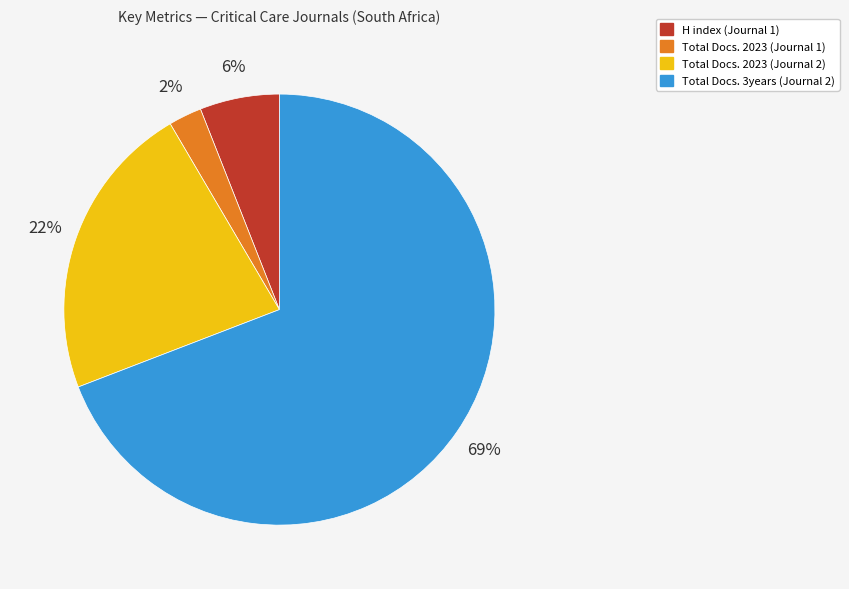

To the nearest percent, what is the average slice percentage?

25%